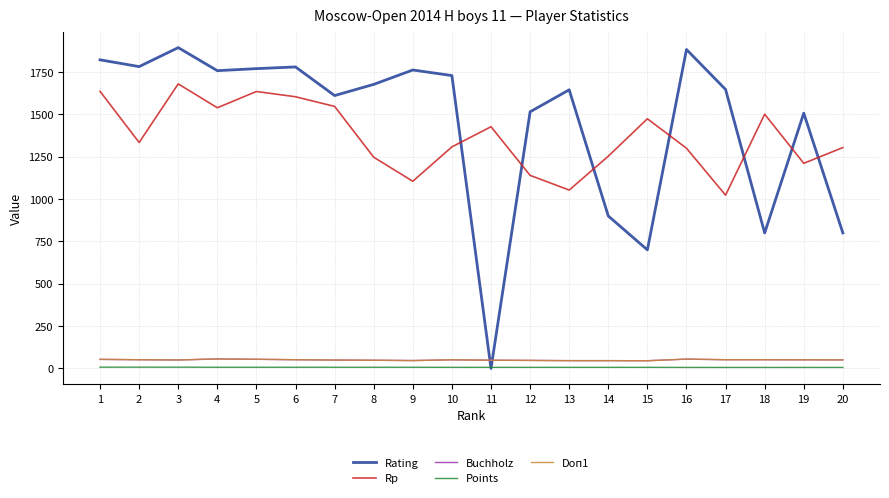

Is this an area chart (filled region under the line)?

No